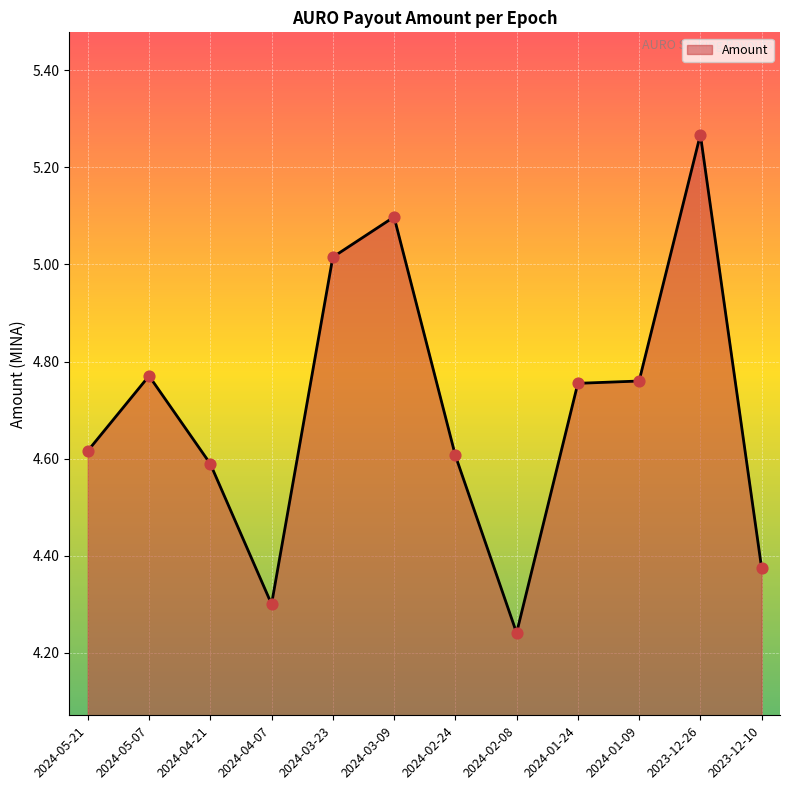

What is the ratio of the value at 2024-01-24 to the value at 2024-03-23?

0.9